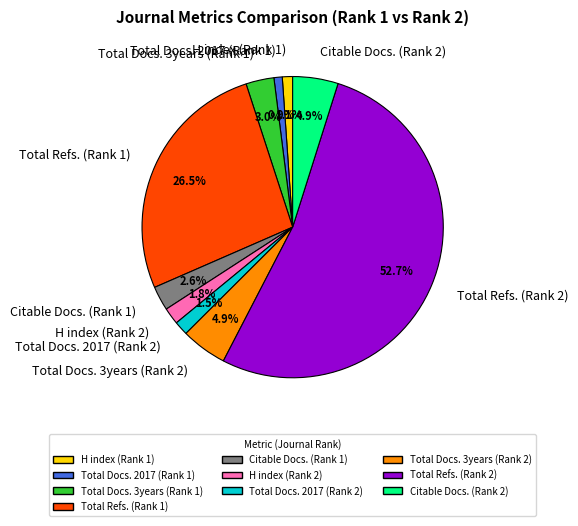

Count the number of slices in the pie.

10